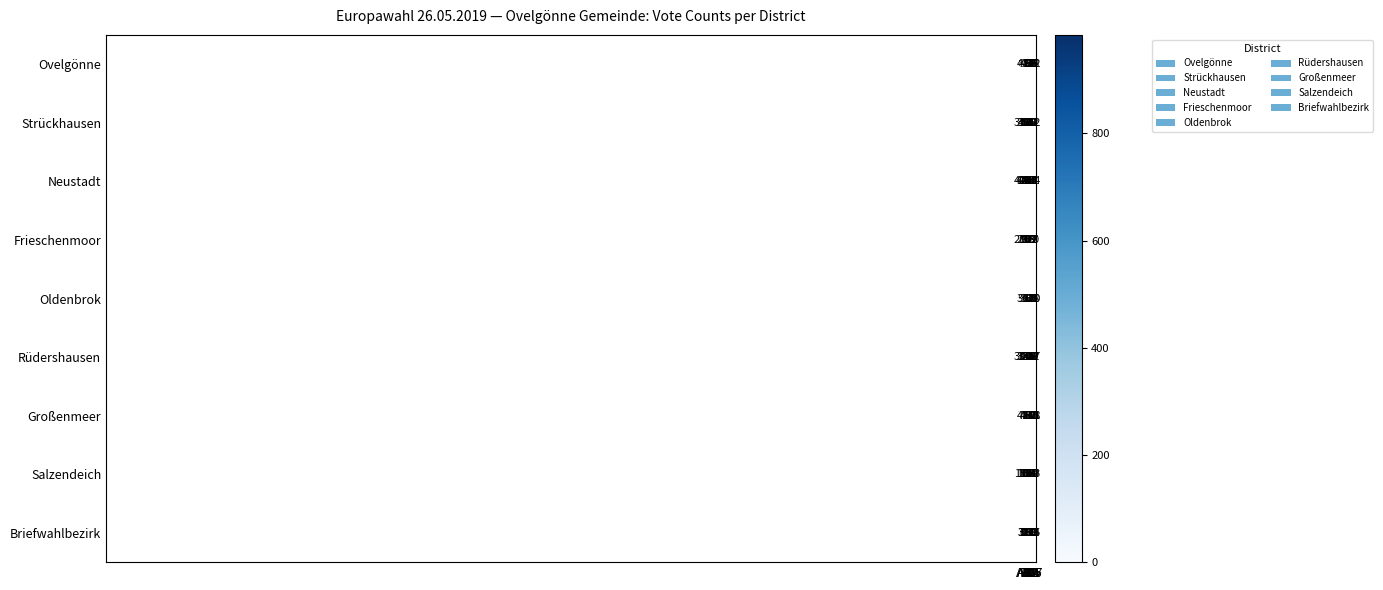

What is the sum of all Rüdershausen values?

1089